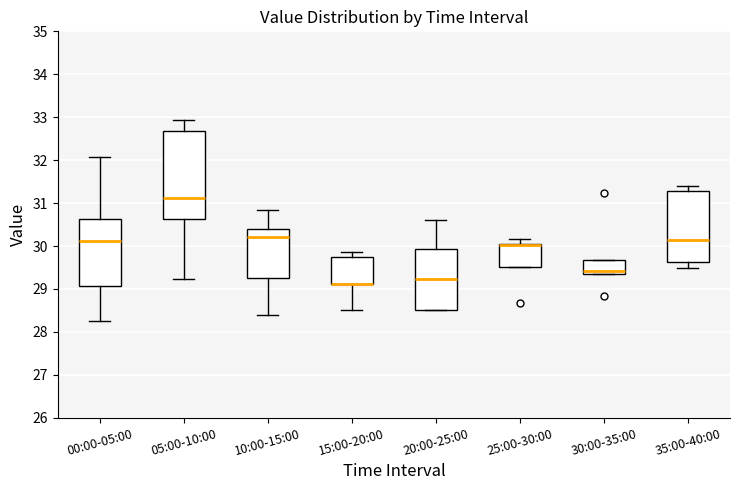

Where does the median line of the box for 10:00-15:00 sit on the y-axis? The values are not printed on the chart, so give them approximately, as read against the axis.

30.2